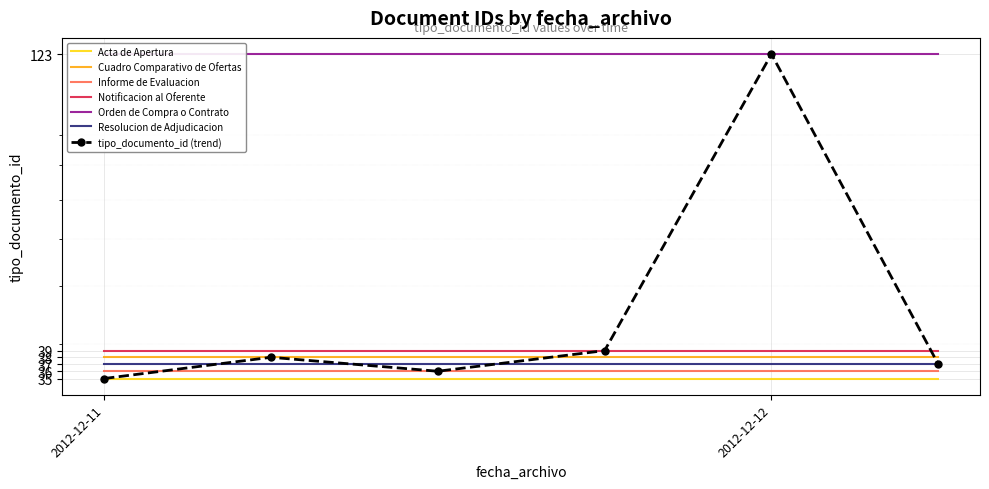

What is the average value?

51